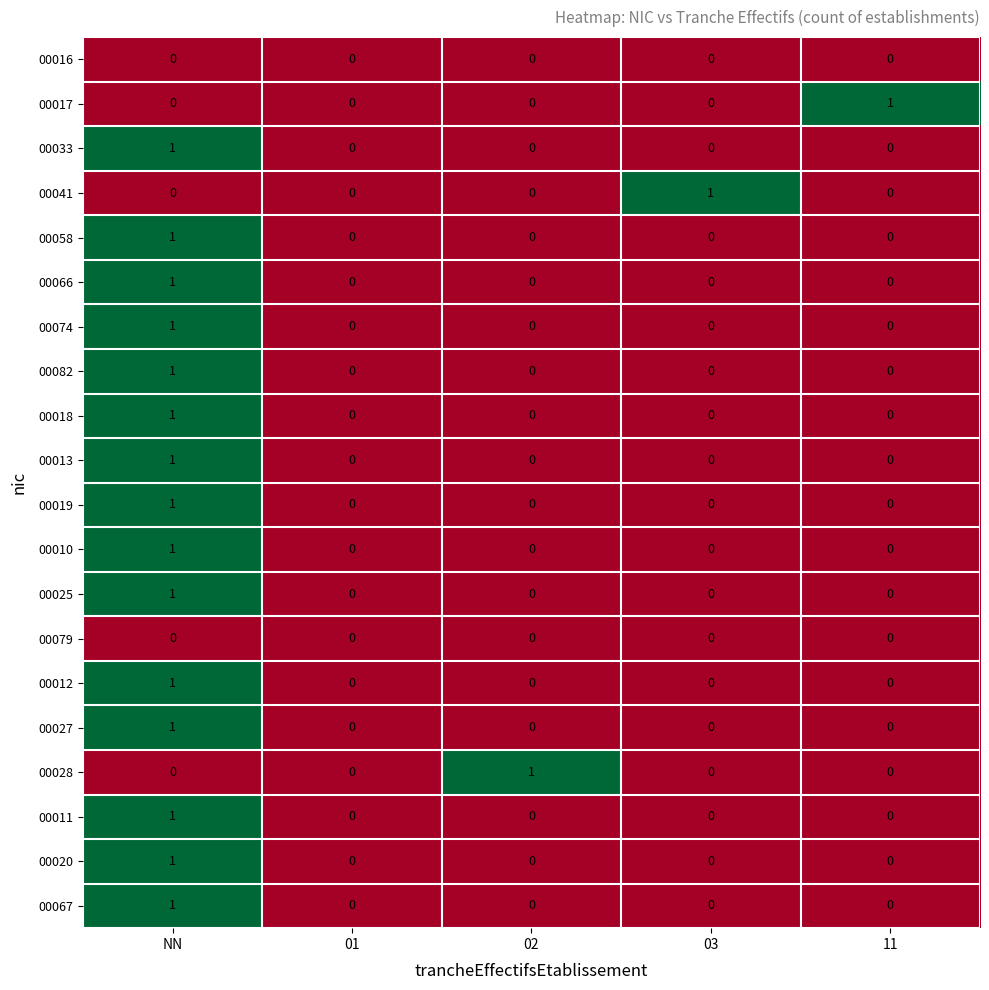

What is the total value across all series at NN?

15